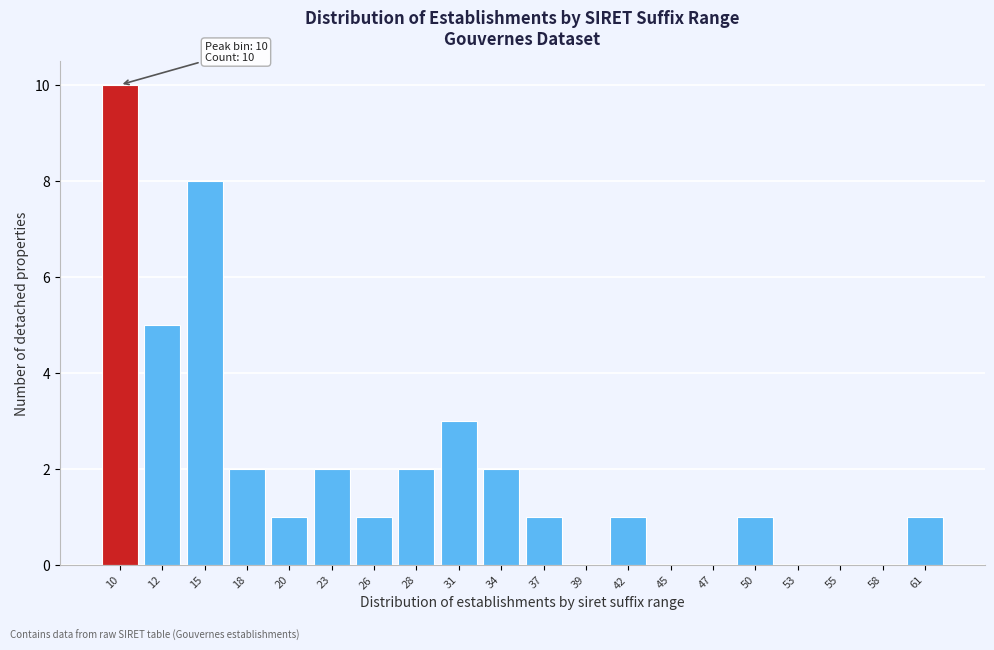

Reading left to right, what are all the values shown in this chart?

10=10	12=5	15=8	18=2	20=1	23=2	26=1	28=2	31=3	34=2	37=1	39=0	42=1	45=0	47=0	50=1	53=0	55=0	58=0	61=1